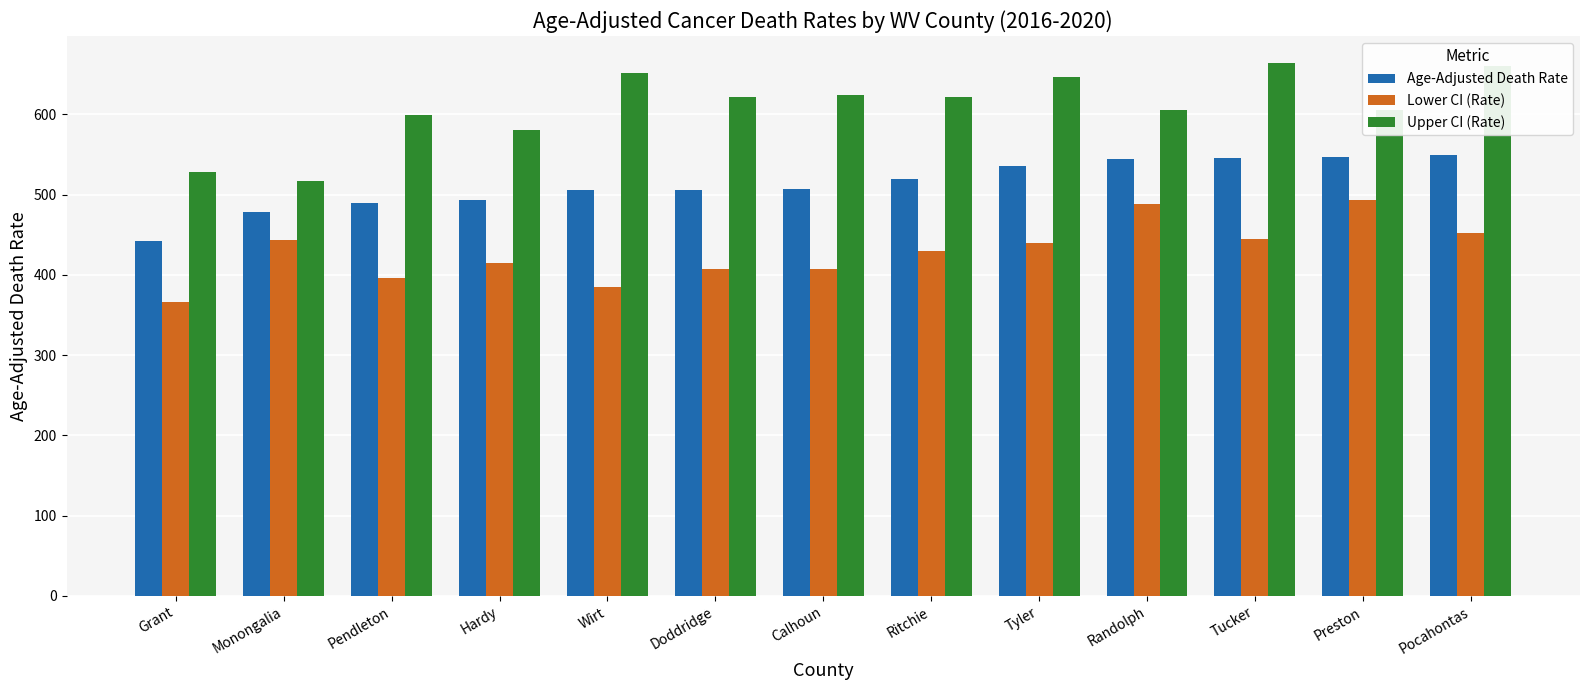

What is the total value across all series at Calhoun?

1540.4